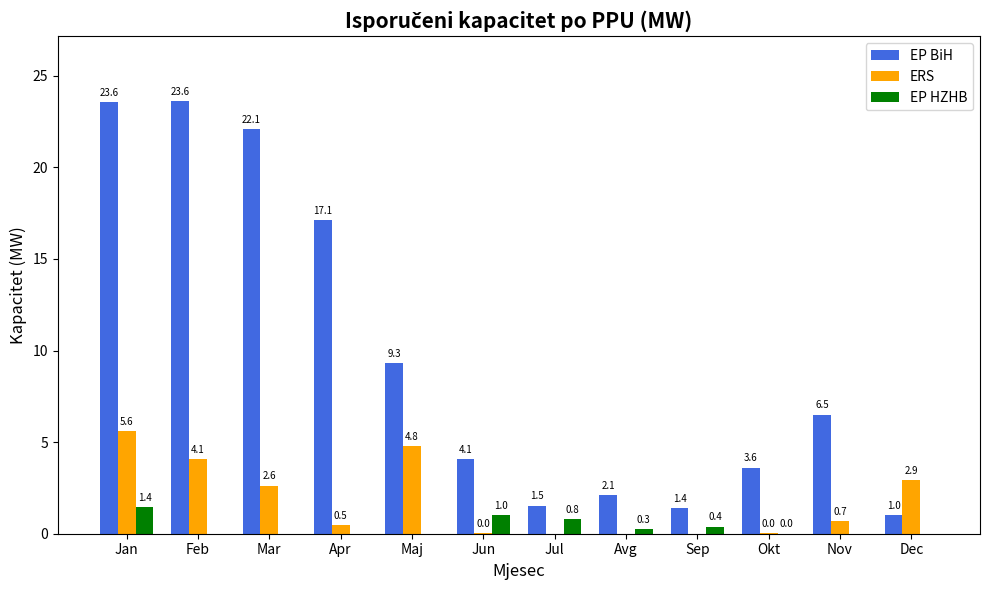

True or false: EP HZHB has a value of 0.0 at Maj.

True